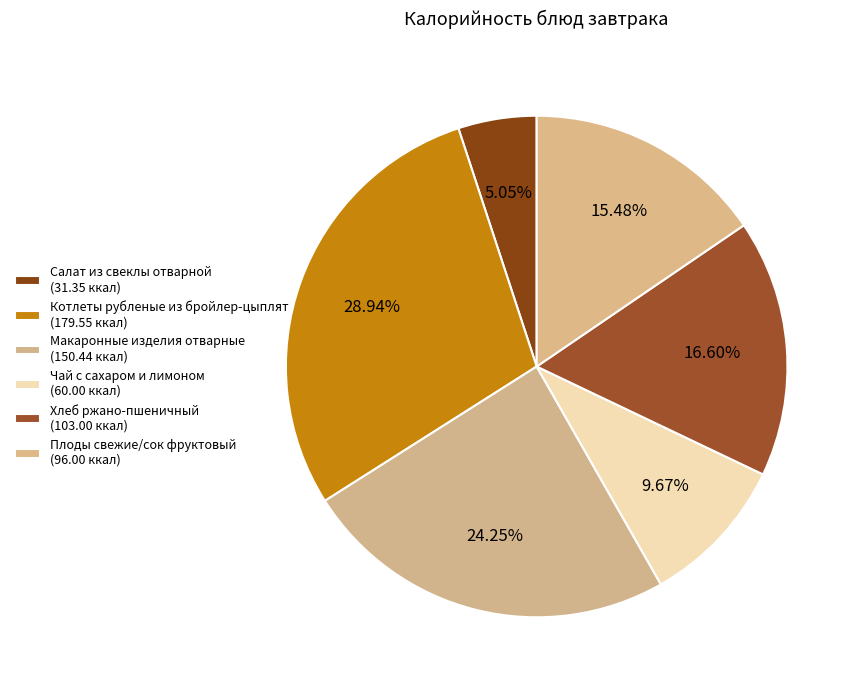

How many slices are in this pie chart?

6